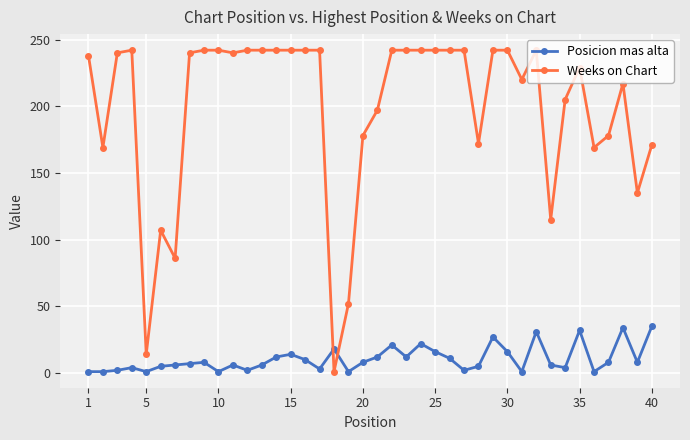

What are all the series names shown in the legend?

Posicion mas alta, Weeks on Chart